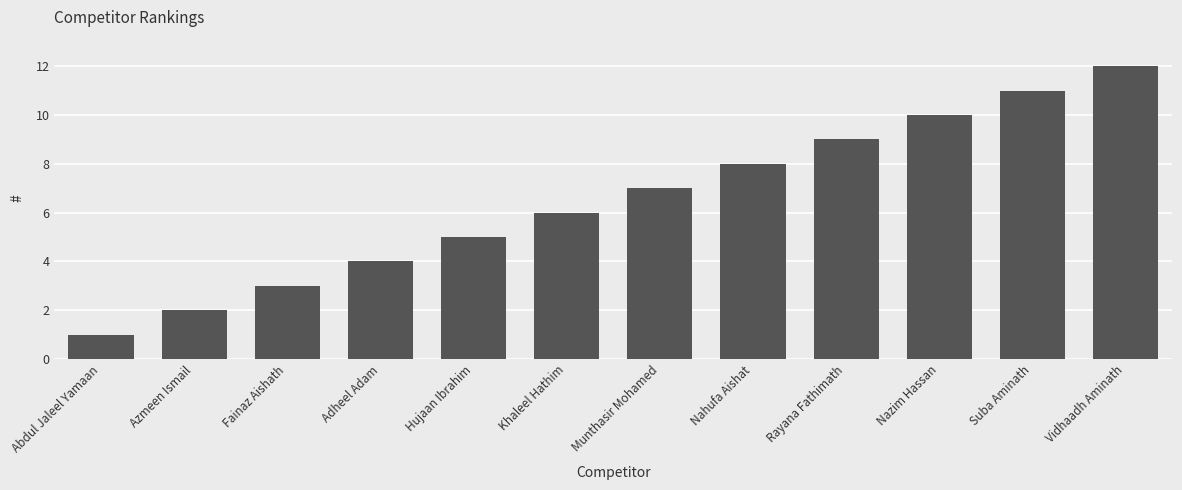

List the labels in order of value, smallest first.

Abdul Jaleel Yamaan, Azmeen Ismail, Fainaz Aishath, Adheel Adam, Hujaan Ibrahim, Khaleel Hathim, Munthasir Mohamed, Nahufa Aishat, Rayana Fathimath, Nazim Hassan, Suba Aminath, Vidhaadh Aminath